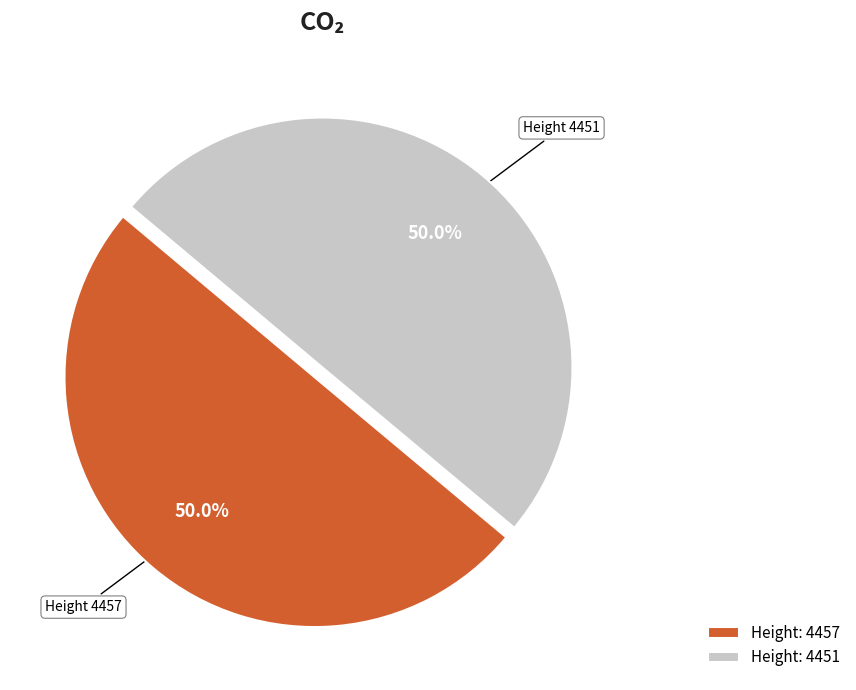

What is the ratio of the value at Height: 4451 to the value at Height: 4457?

1.0